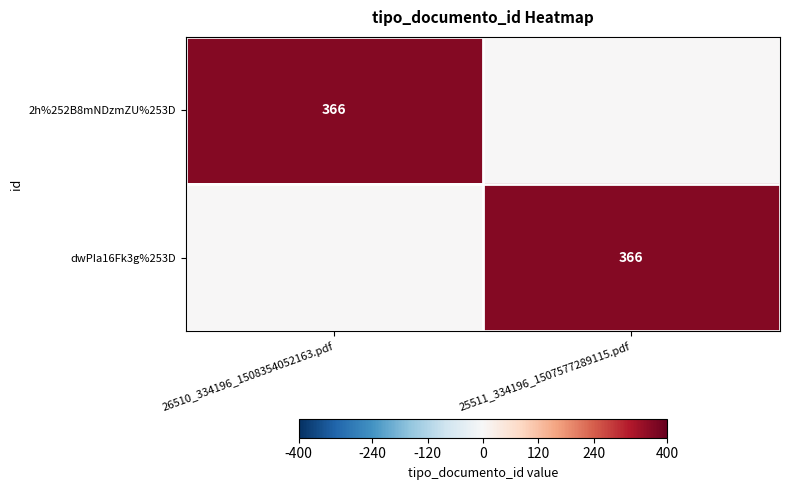

True or false: 2h%252B8mNDzmZU%253D has a value of 521 at 26510_334196_1508354052163.pdf.

False